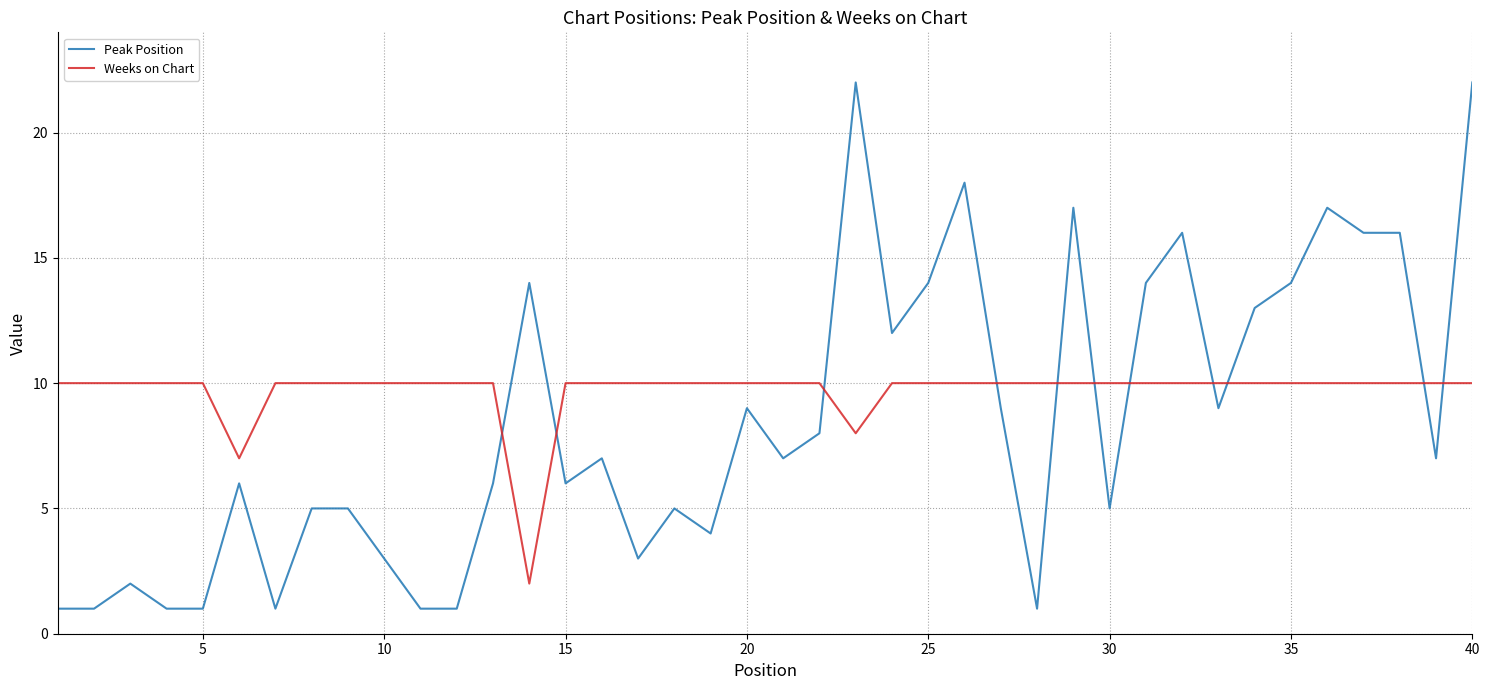

List the series in order of their peak value, highest first.

Peak Position, Weeks on Chart